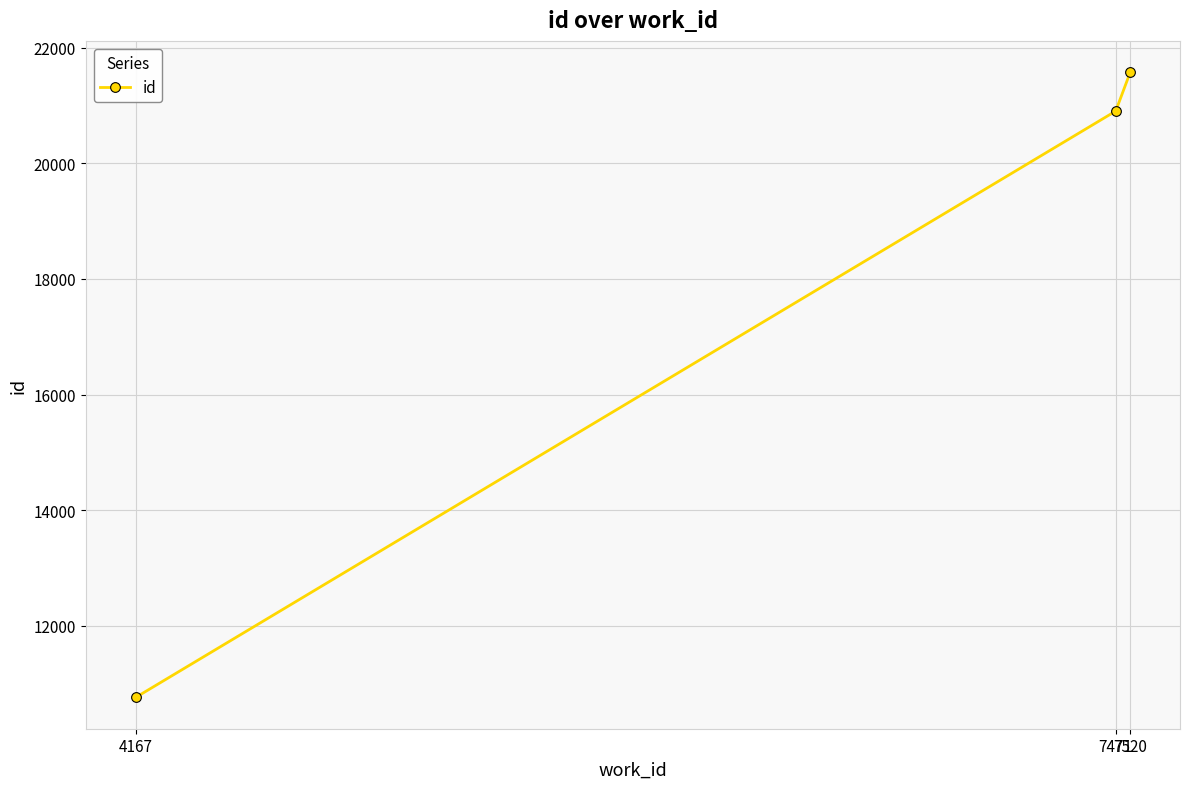

How many values are below 20902?

1